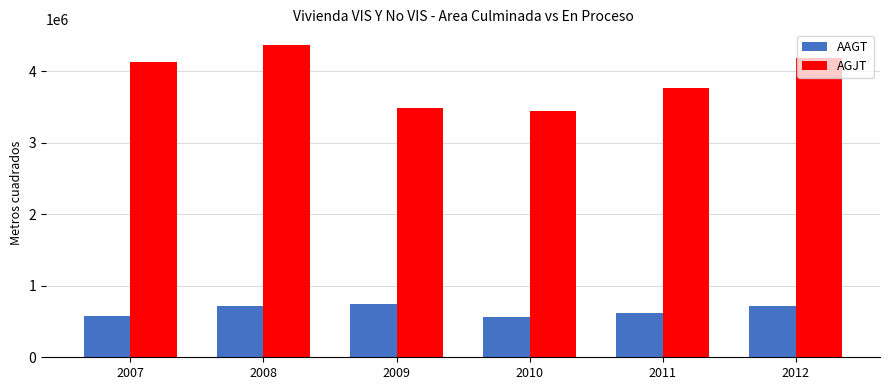

Which series has the largest range (max minus min)?

AGJT